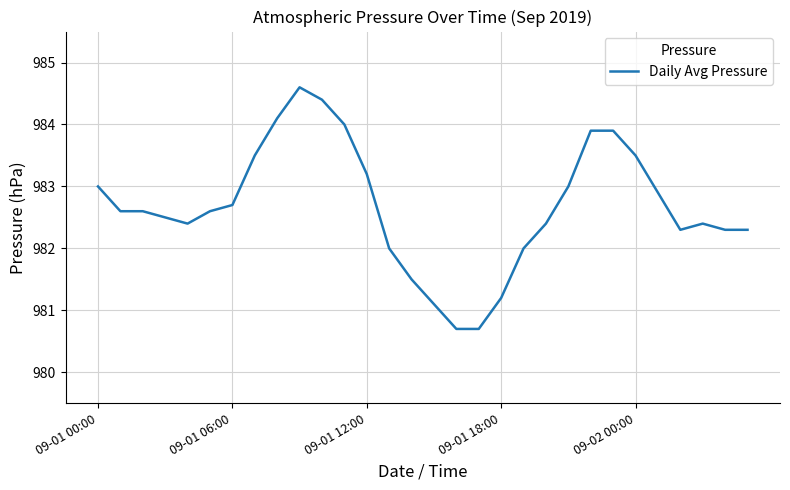

What is the greatest value displayed?

984.6